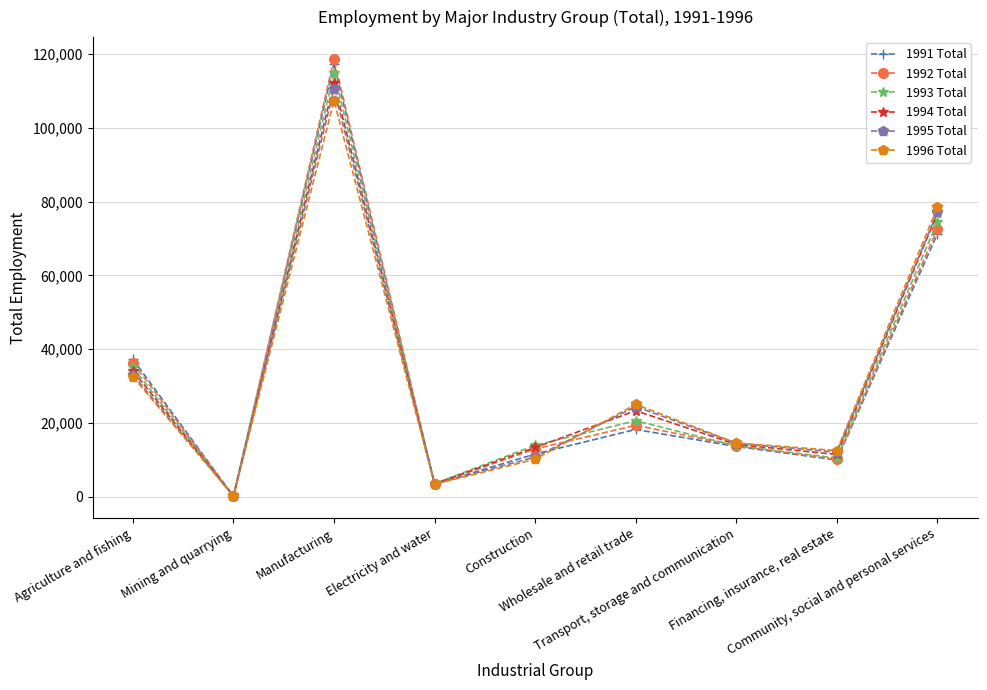

What is the total value across all series at Agriculture and fishing?

208609